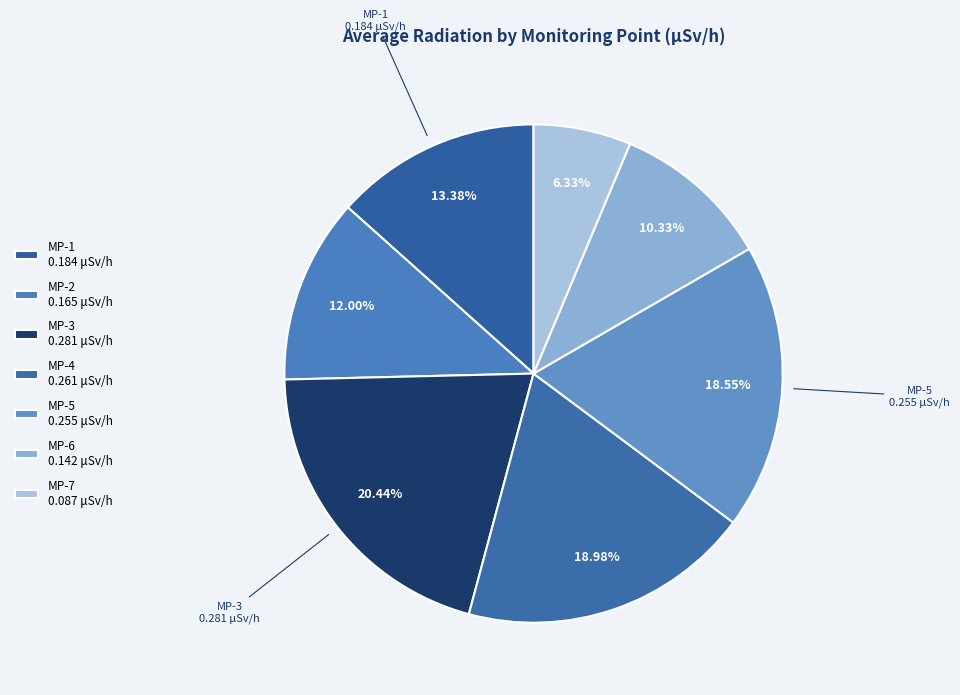

Which slice is the smallest?

MP-7